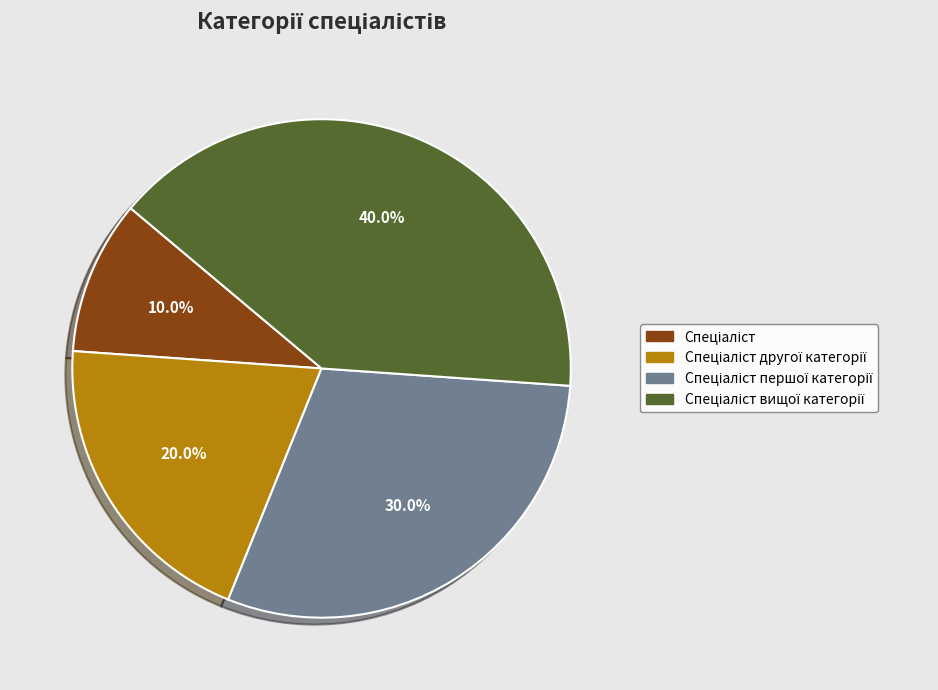

Count the number of slices in the pie.

4